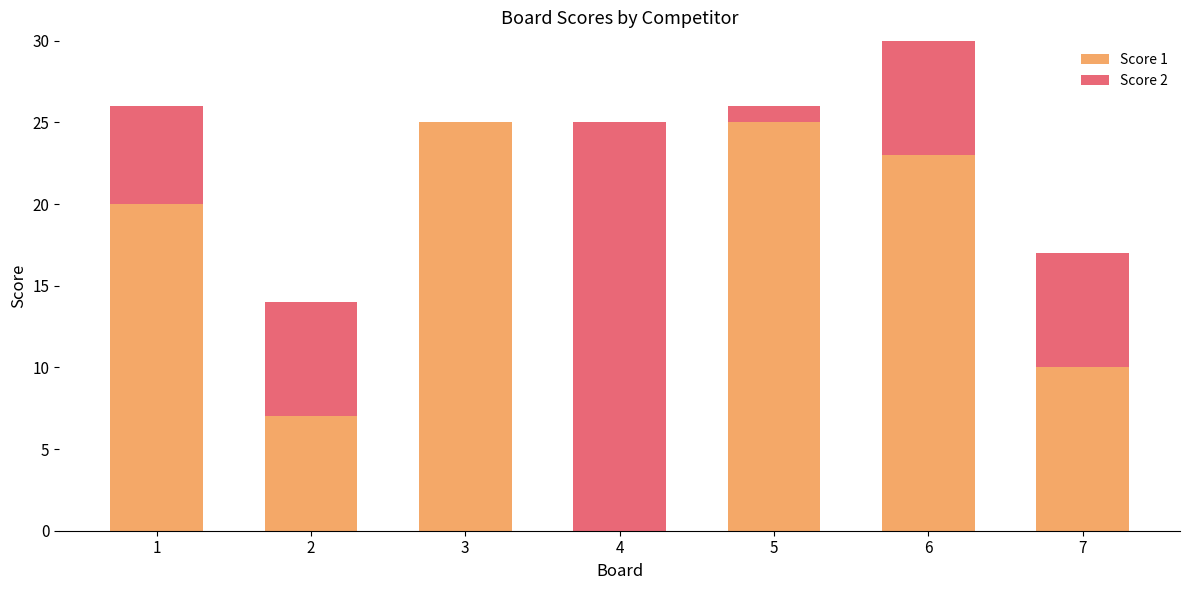

How many bars are there in each group?

2